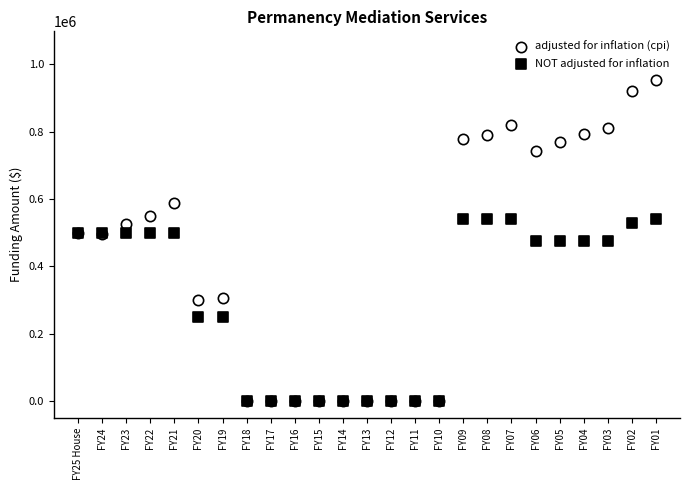

Which series contains the highest Y value?

adjusted for inflation (cpi)